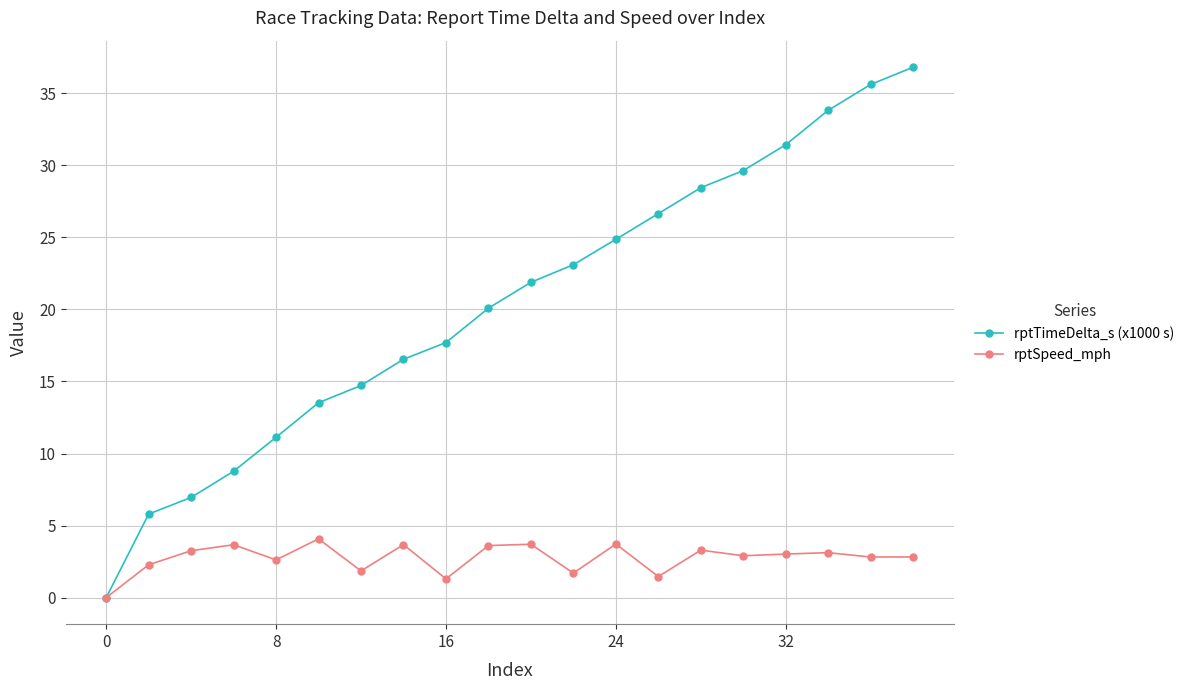

What is the maximum value for rptSpeed_mph?

4.1